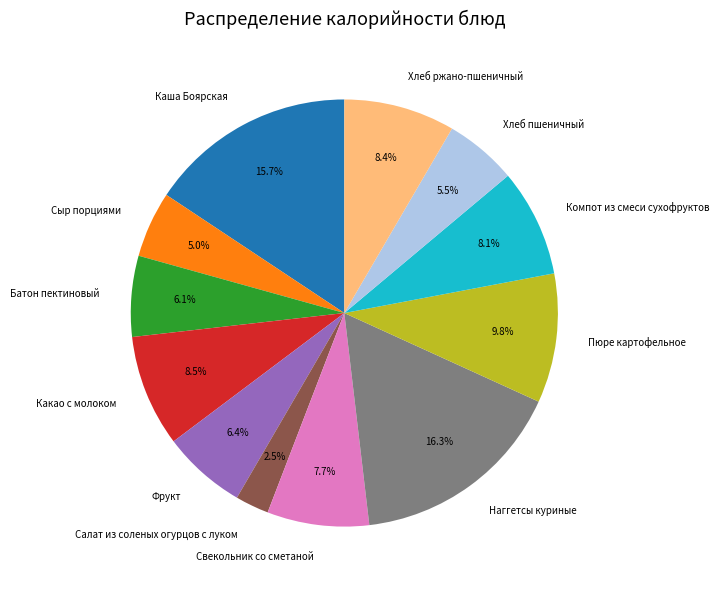

To the nearest percent, what is the difference between the Наггетсы куриные and Хлеб пшеничный slice percentages?

11%